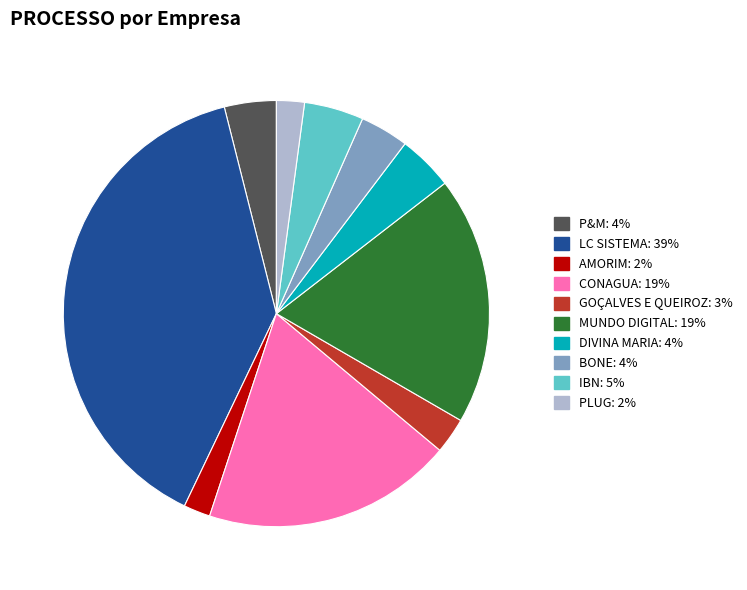

Is the sum of DIVINA MARIA and LC SISTEMA greater than half?

No